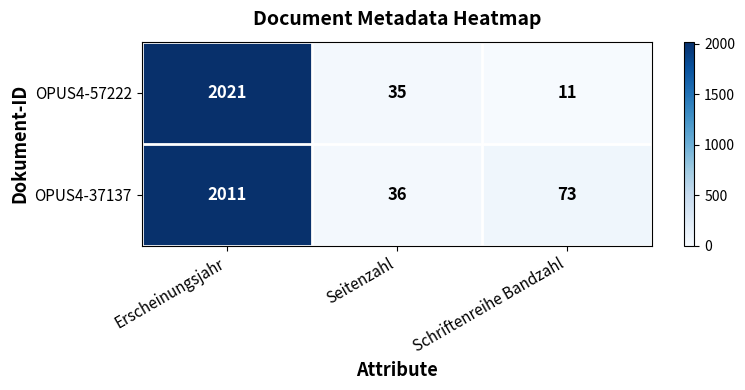

The OPUS4-37137 series shows 116 at Schriftenreihe Bandzahl. True or false?

False